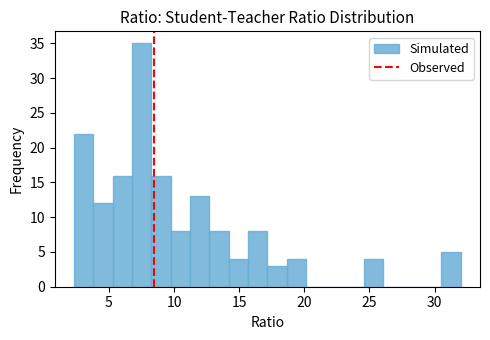

Read against the x-axis, roughly where is the centre of the tallest bar?

7.5